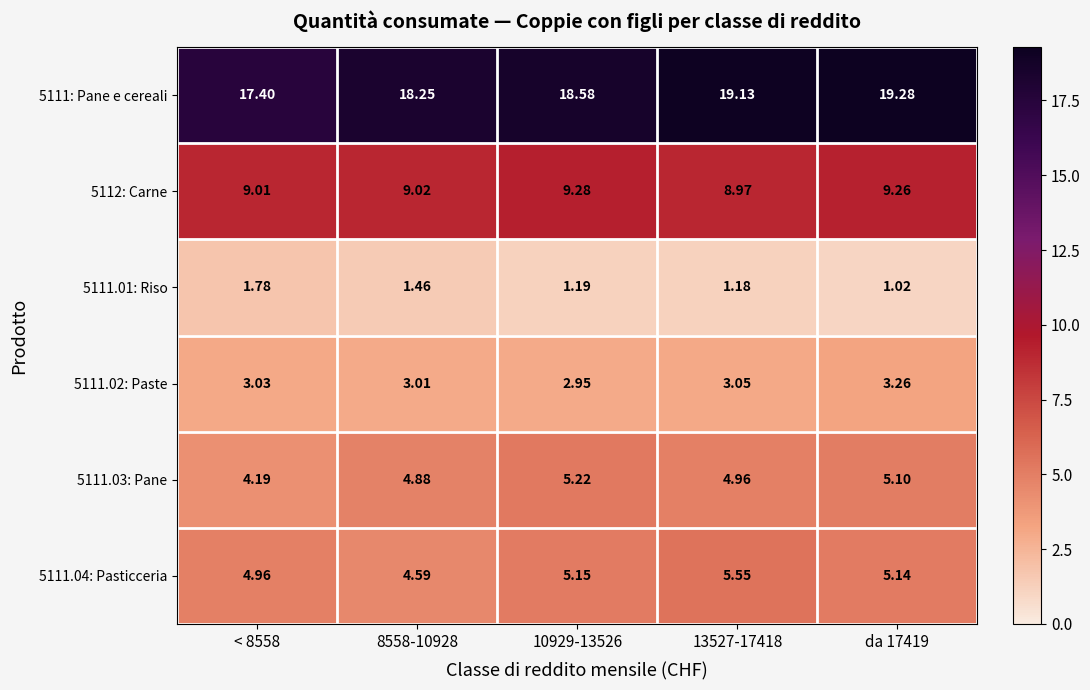

Is the value of 5111: Pane e cereali at 13527-17418 greater than the value of 5111.04: Pasticceria at 8558-10928?

Yes